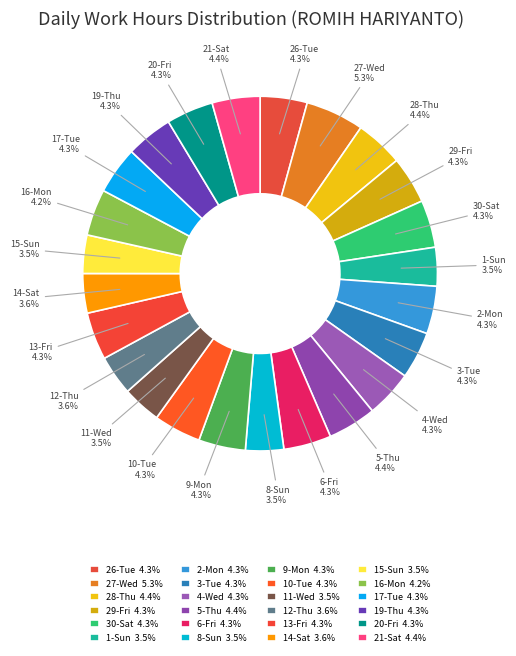

Which has a higher value, 27-Wed or 4-Wed?

27-Wed